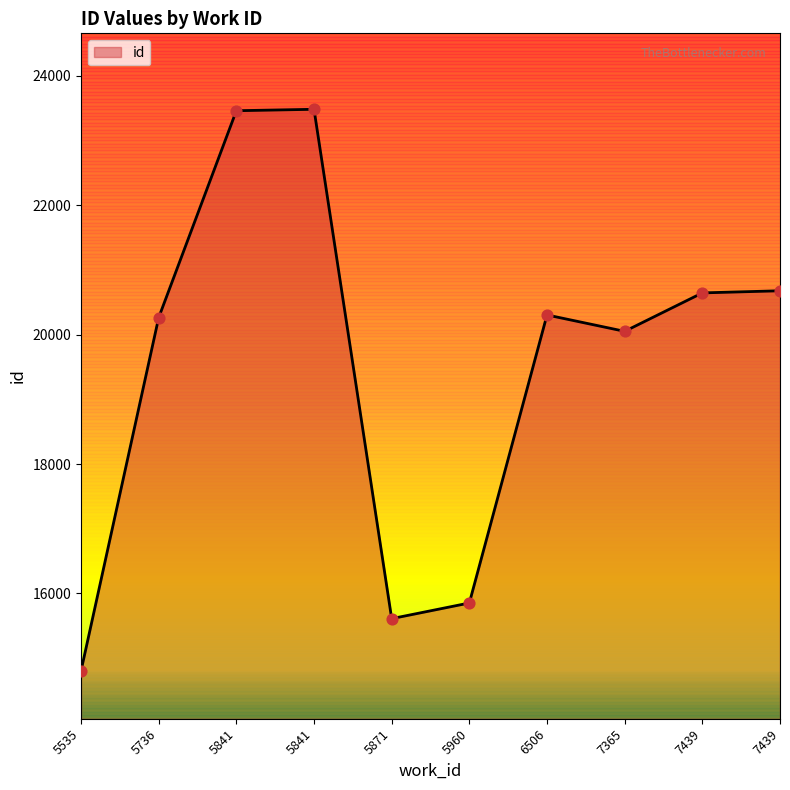

Which has a higher value, 5871 or 5841?

5841